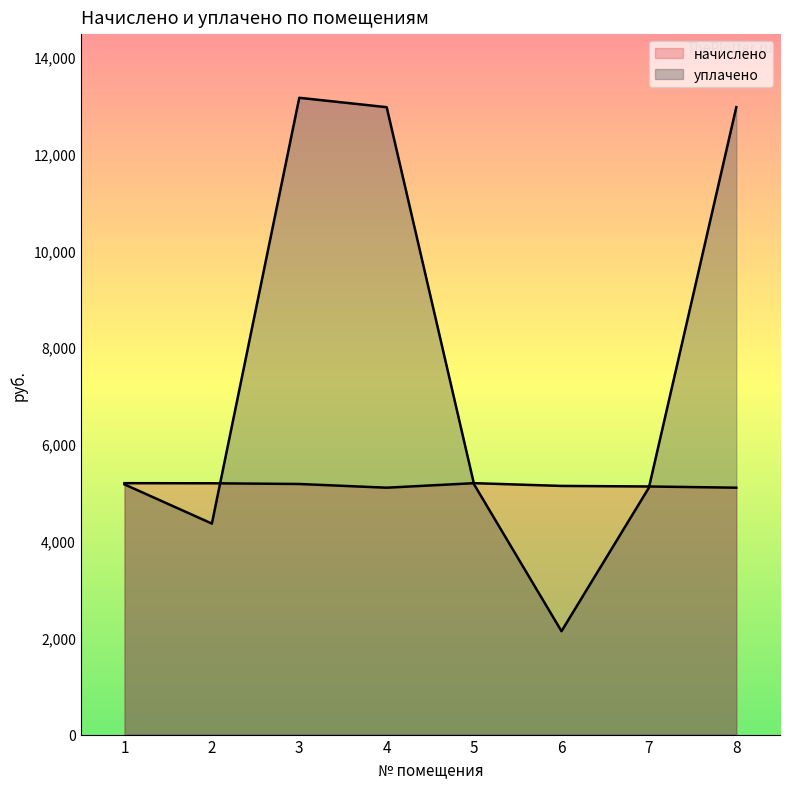

List the labels in order of уплачено value, largest first.

3, 4, 8, 1, 5, 7, 2, 6